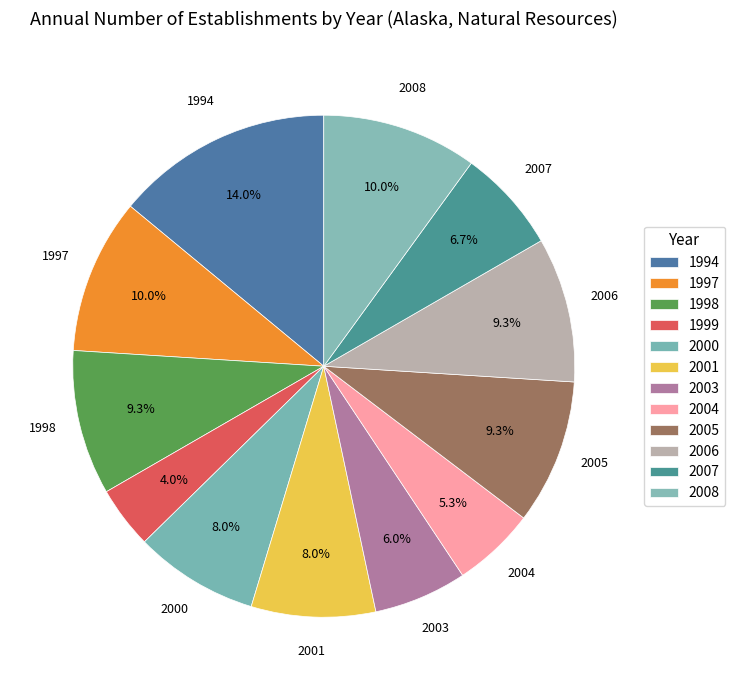

To the nearest percent, what percentage of the pie is 1999?

4%